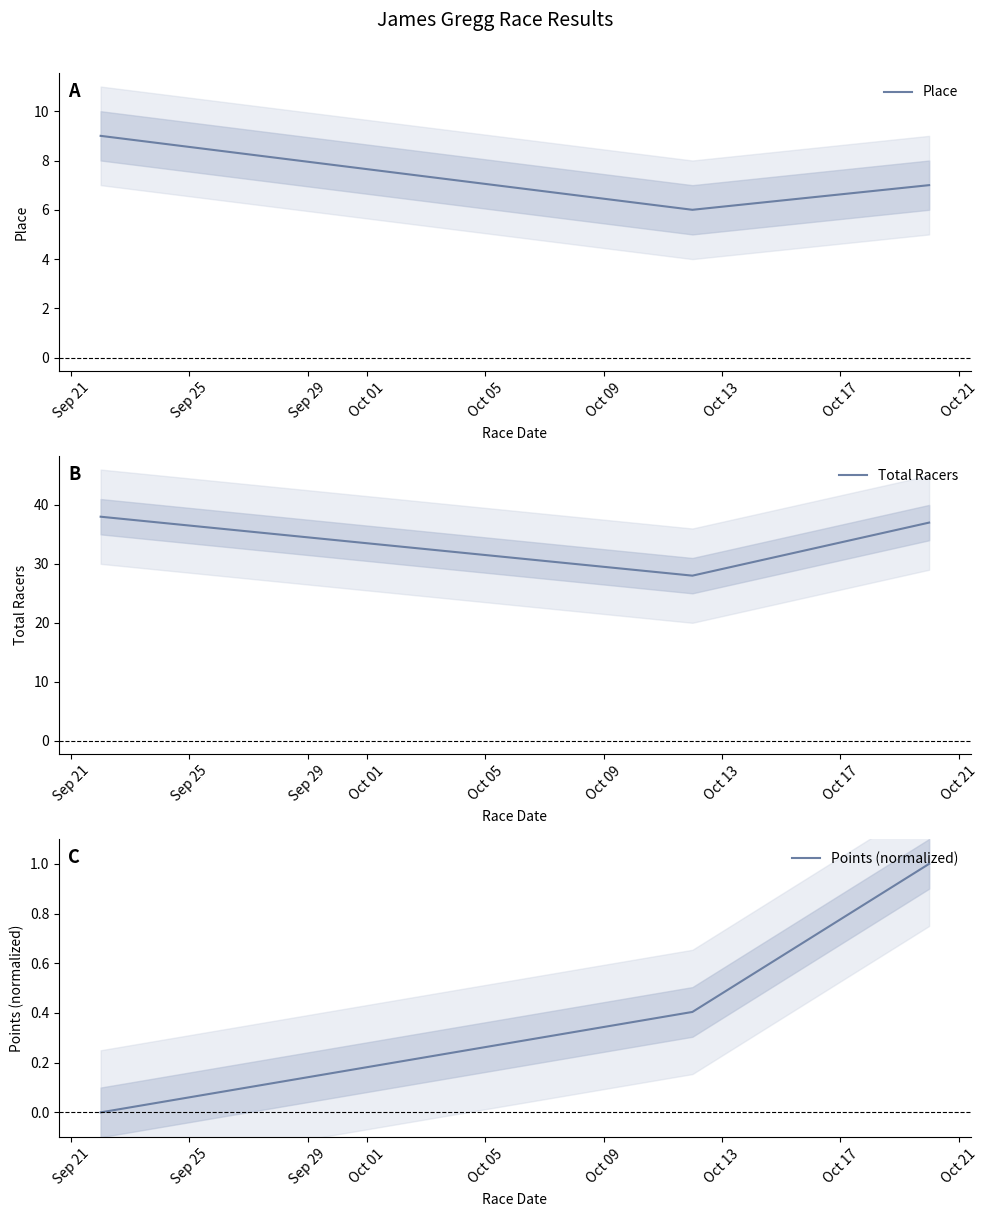

What is the highest value of the Place series?

9